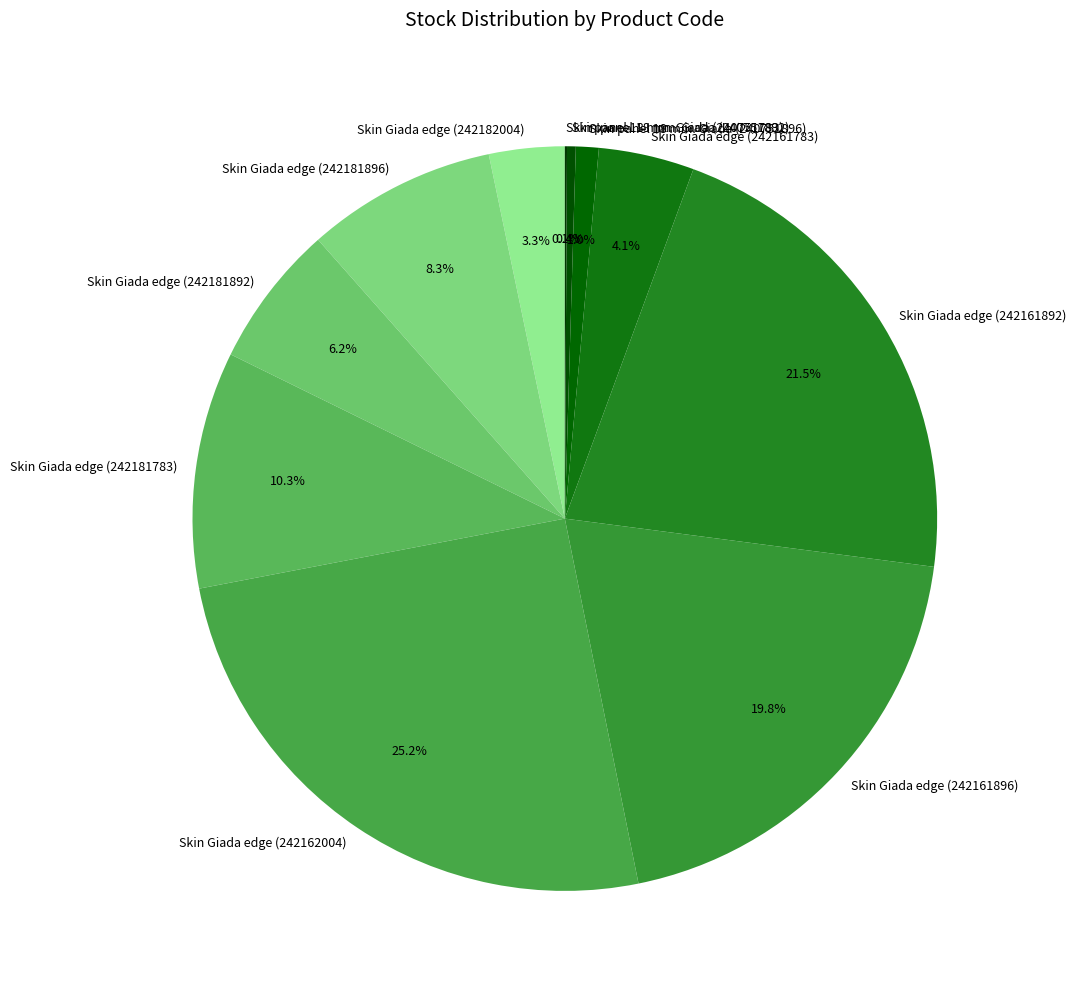

The Skin panel 18 mm. Giada (240751892) slice represents 0% of the pie. True or false?

True